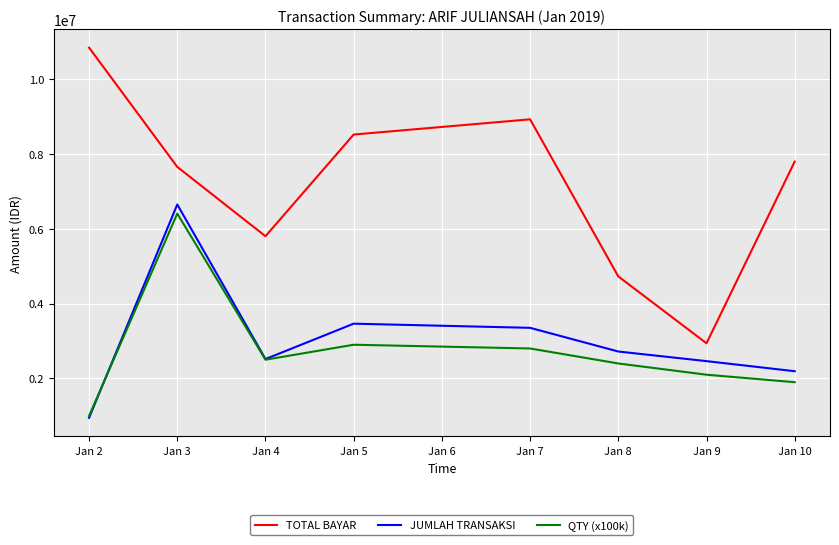

True or false: JUMLAH TRANSAKSI has more than 2 points higher than both neighbors.

False